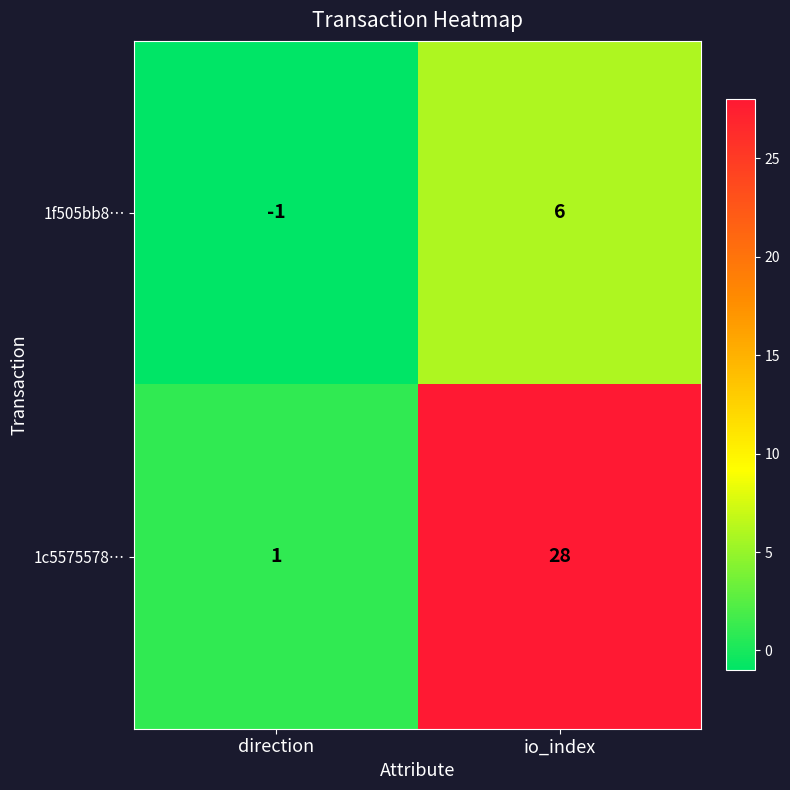

True or false: 1f505bb8… has a value of -1 at direction.

True